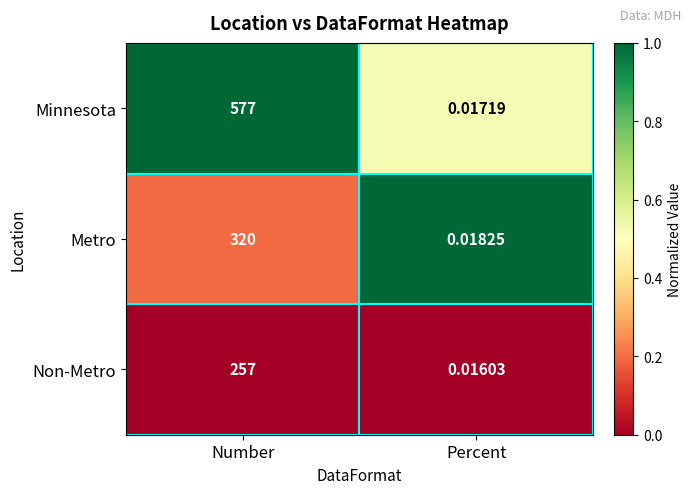

At which label is Metro closest to 160?

Percent